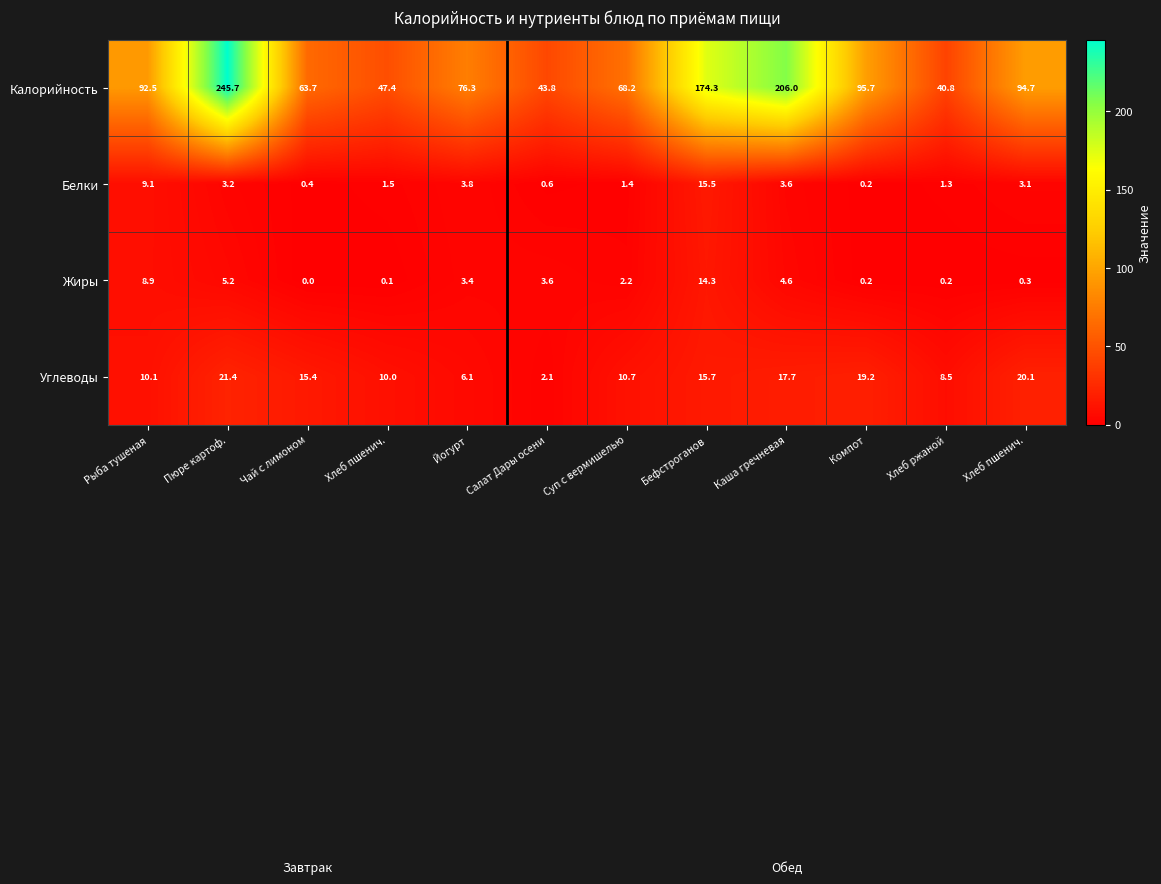

Between Рыба тушеная and Йогурт, which series saw the biggest shift?

Калорийность